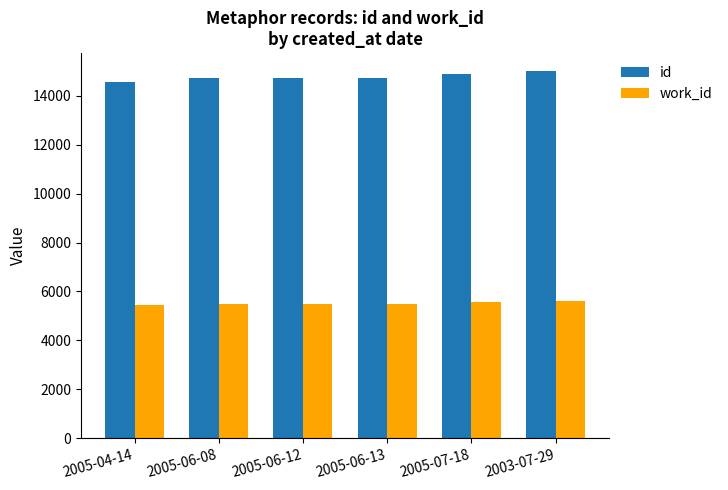

The id series shows 14715 at 2005-06-08. True or false?

True